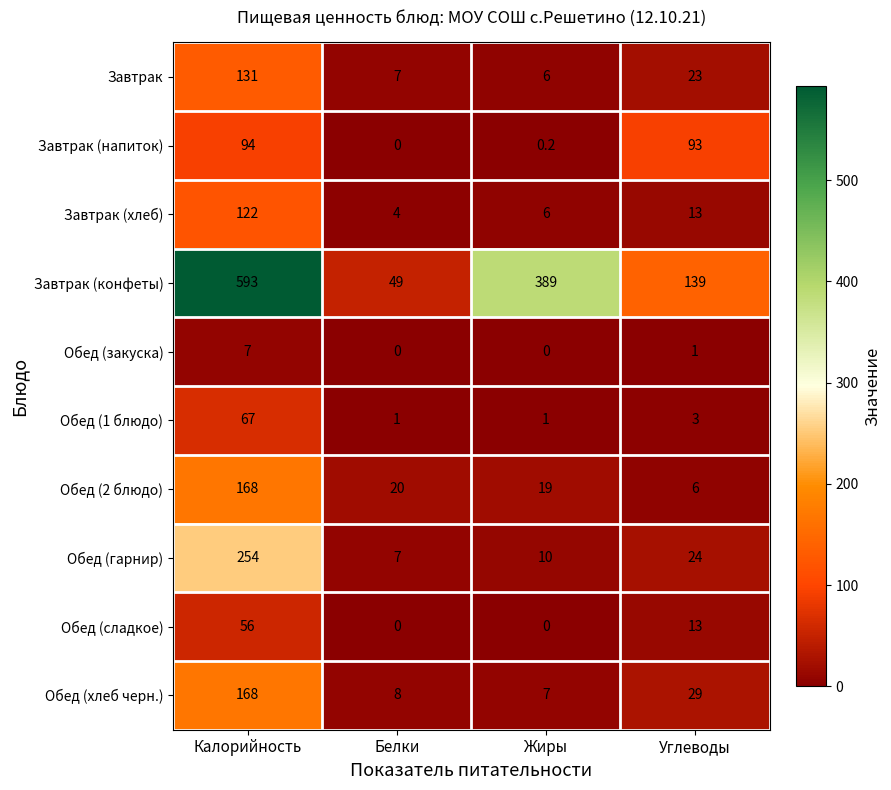

What is the greatest value displayed?

593.0